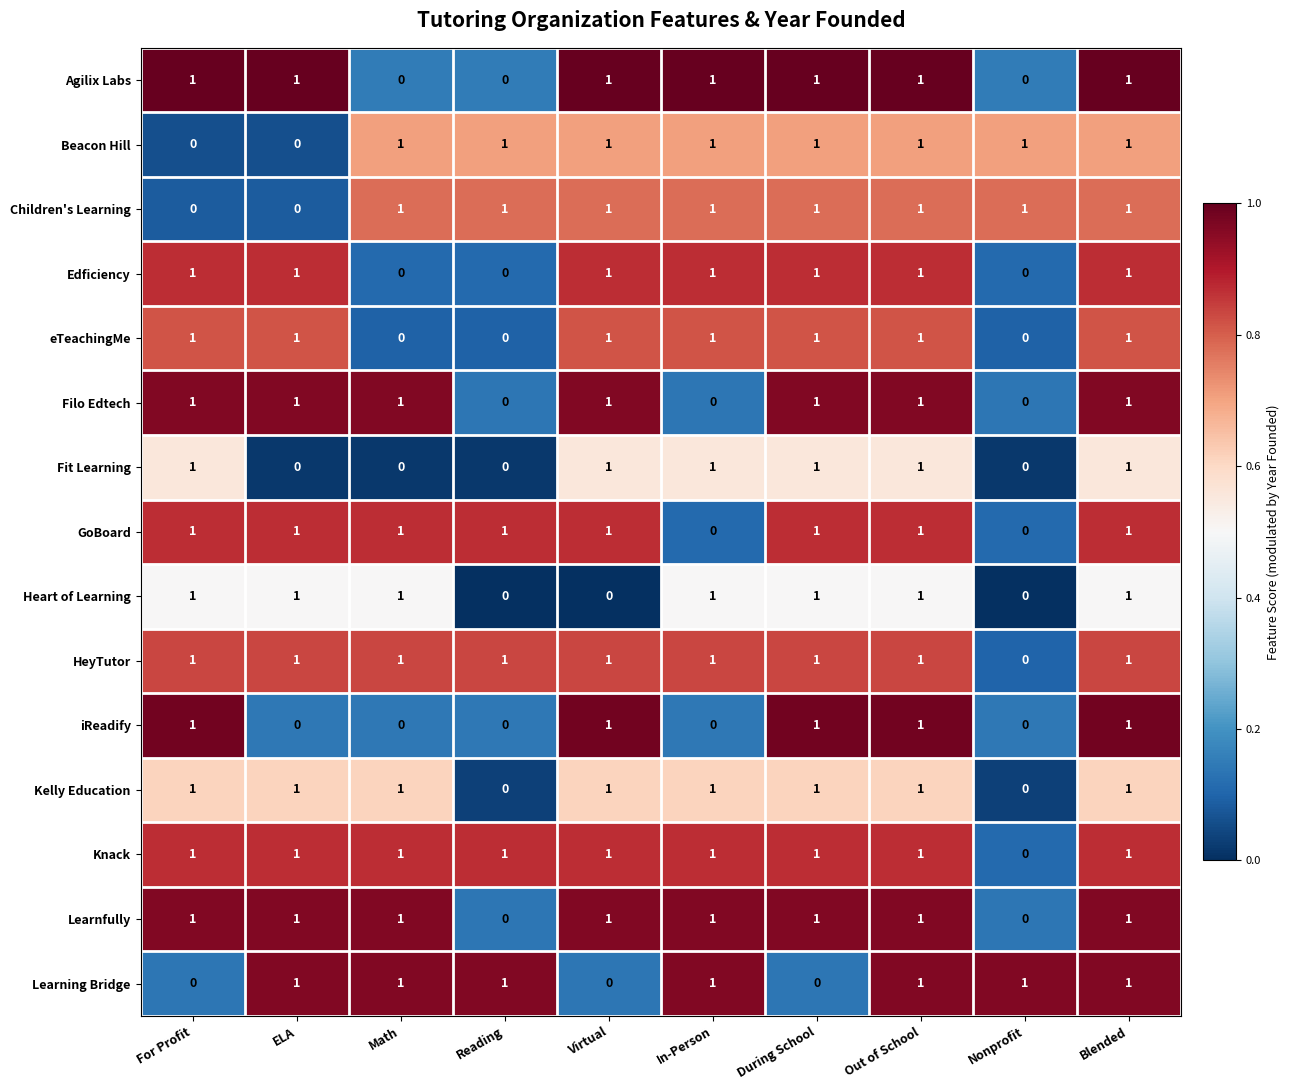

The Children's Learning series shows 1 at Virtual. True or false?

True